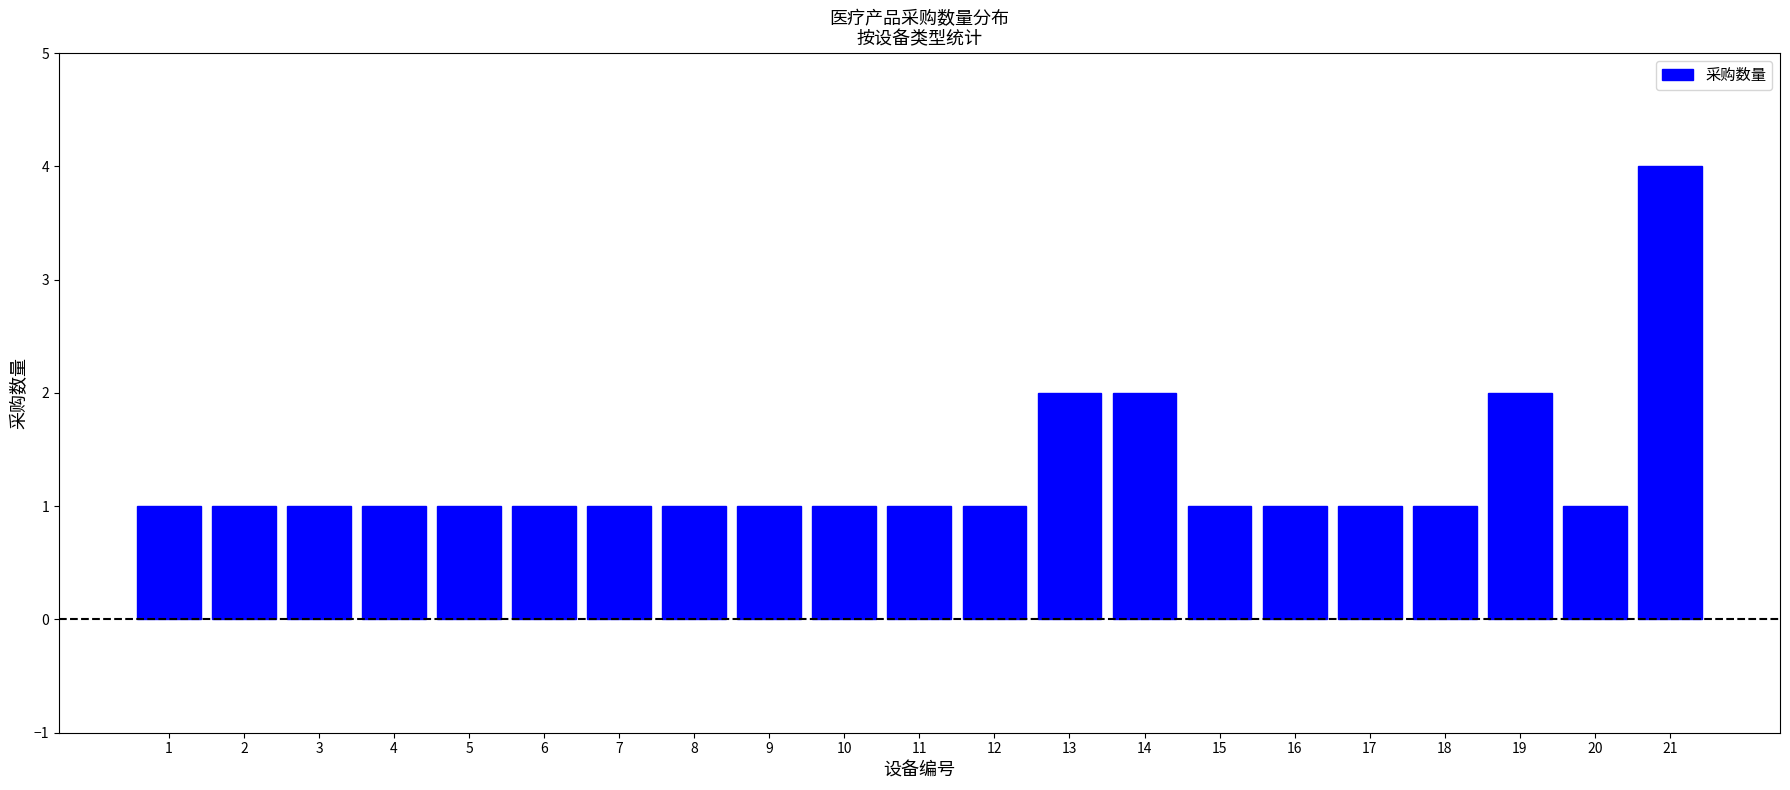

Reading right to left, transcribe all the data shown in this chart.

21=4	20=1	19=2	18=1	17=1	16=1	15=1	14=2	13=2	12=1	11=1	10=1	9=1	8=1	7=1	6=1	5=1	4=1	3=1	2=1	1=1